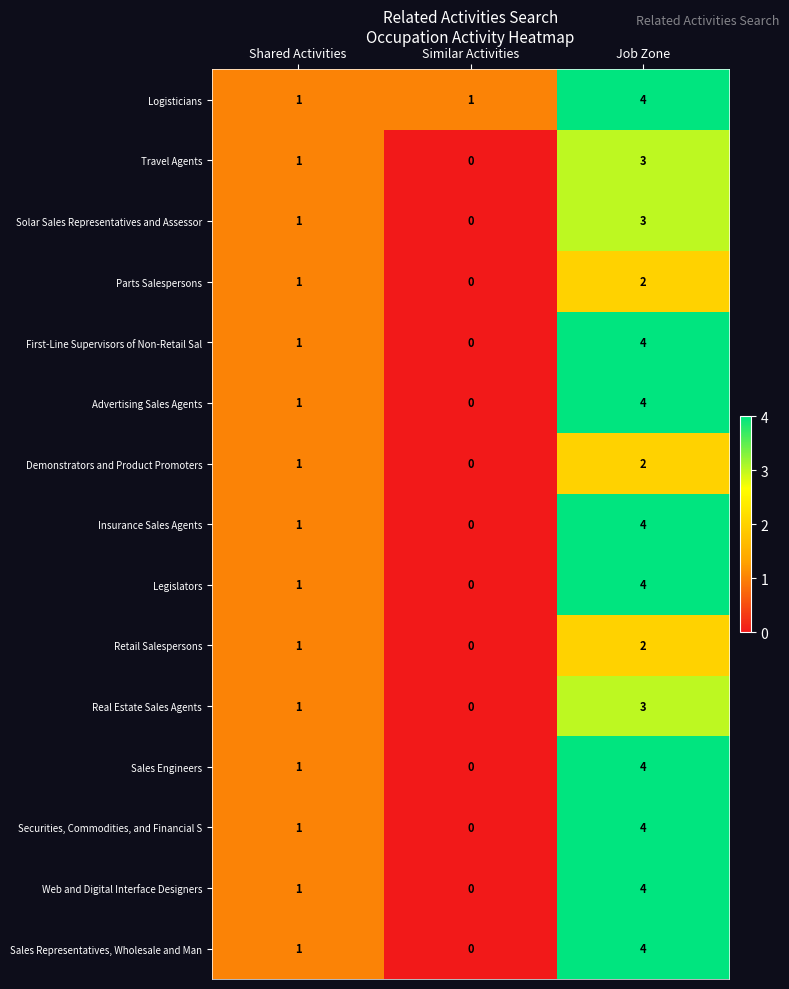

What is the sum of all Web and Digital Interface Designers values?

5